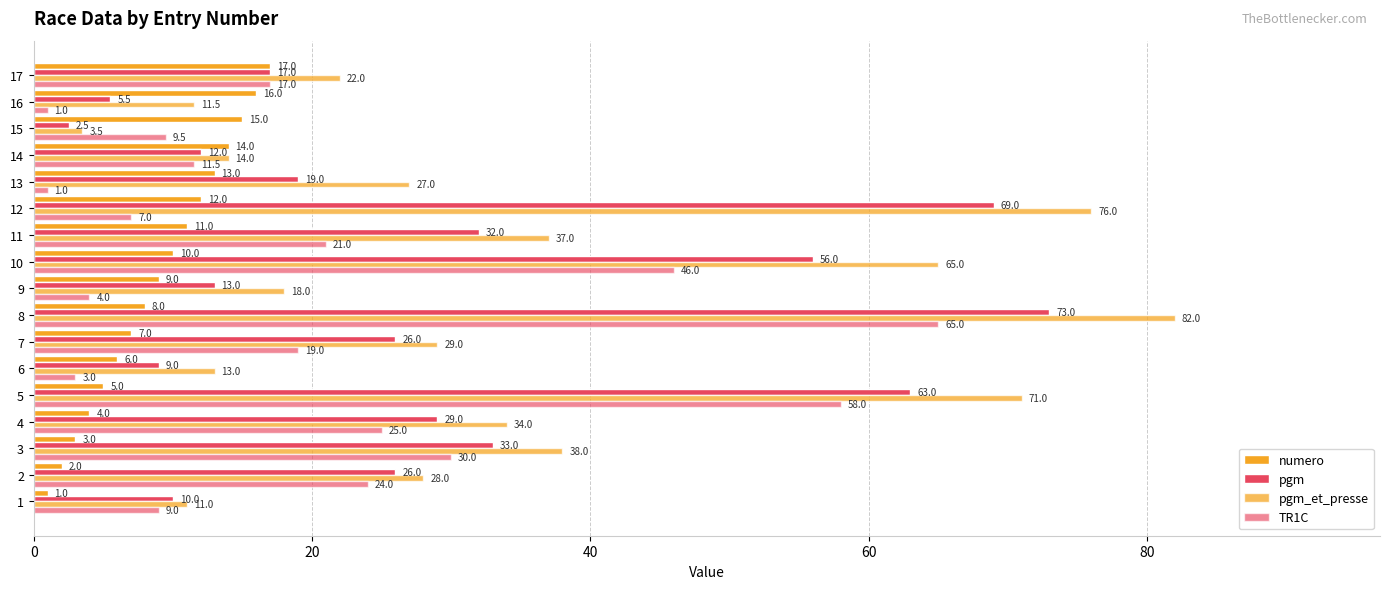

Count the number of data series in this chart.

4